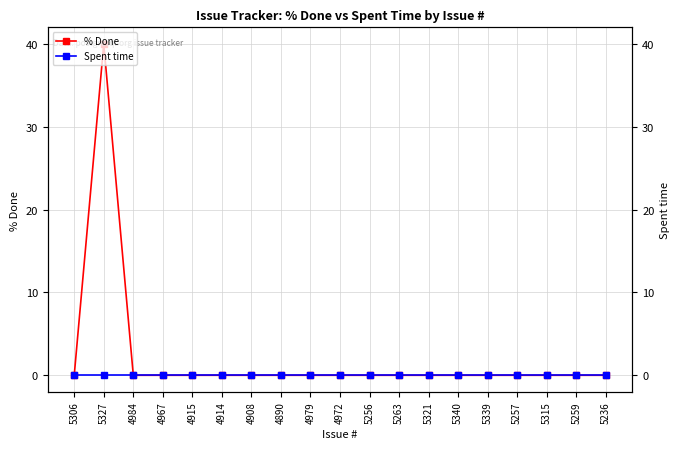

What is the label of the 15th point from the left?

5339